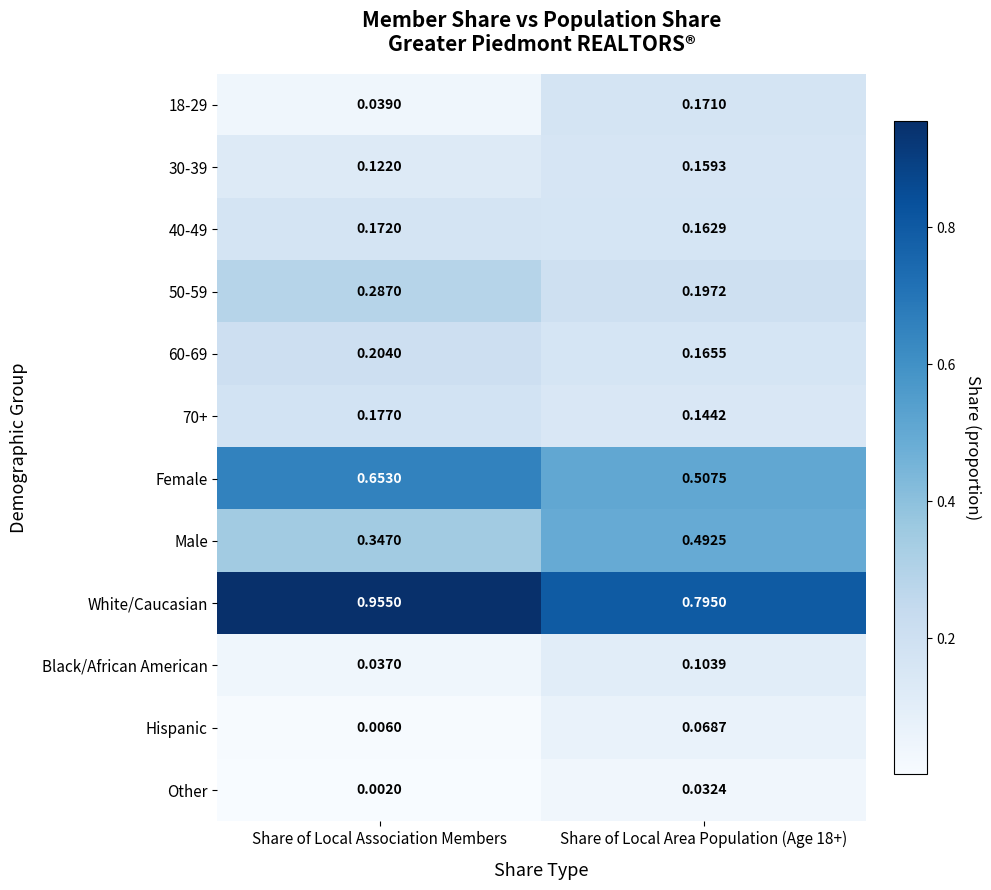

At how many categories does at least one series exceed 0?

2